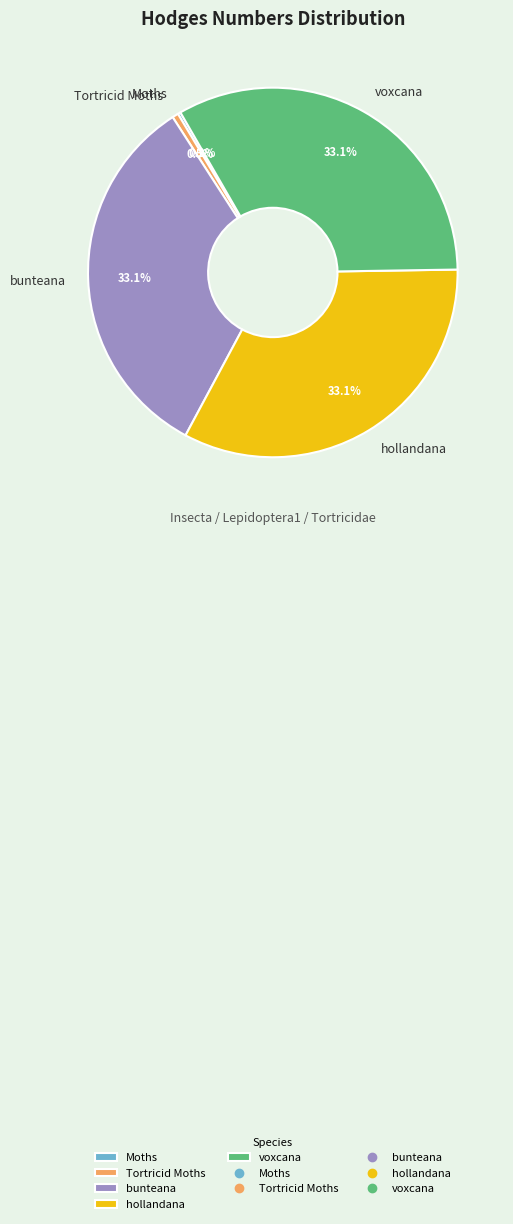

Does hollandana account for over 50% of the chart?

No